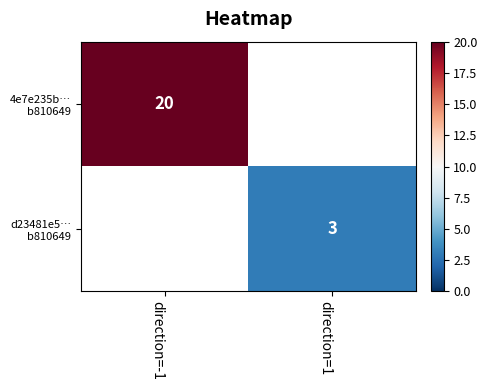

At direction=-1, list the series in order from largest to smallest.

4e7e235b… b810649, d23481e5… b810649